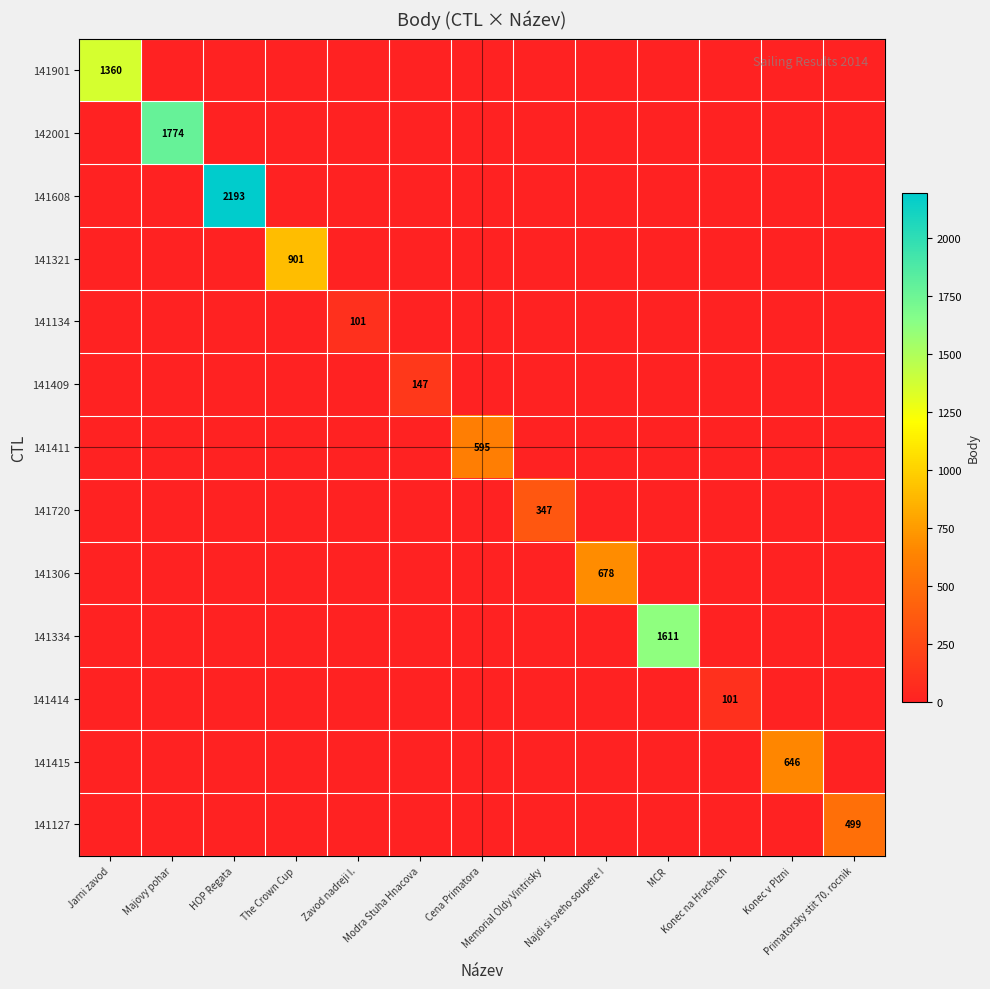

The 141134 series shows 0 at Memorial Oldy Vintrisky. True or false?

True